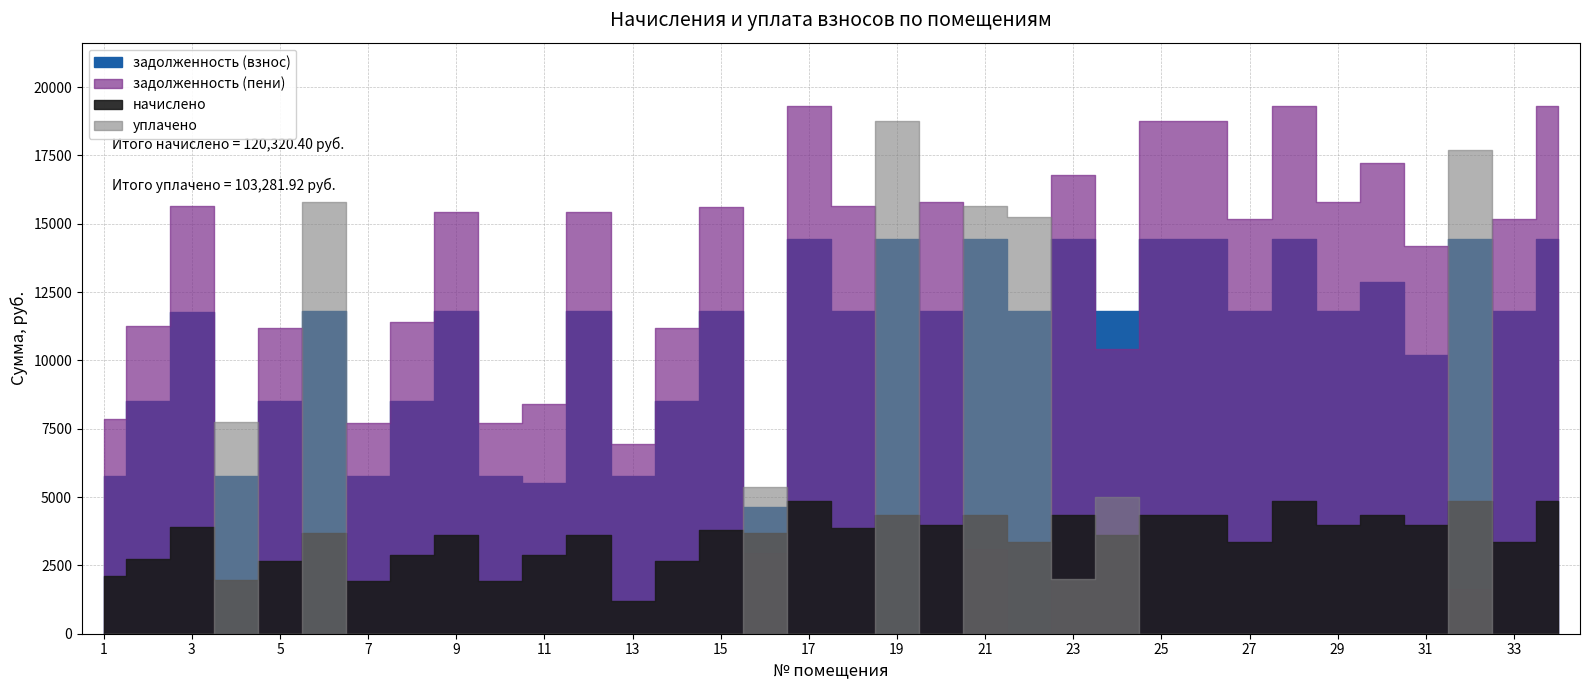

Rank the series at 4 from highest to lowest value.

уплачено, задолженность (взнос), начислено, задолженность (пени)